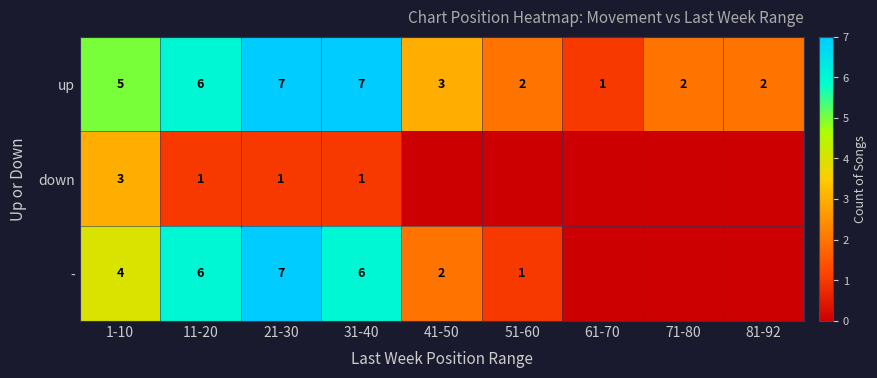

What is the difference between the - values at 41-50 and 51-60?

1